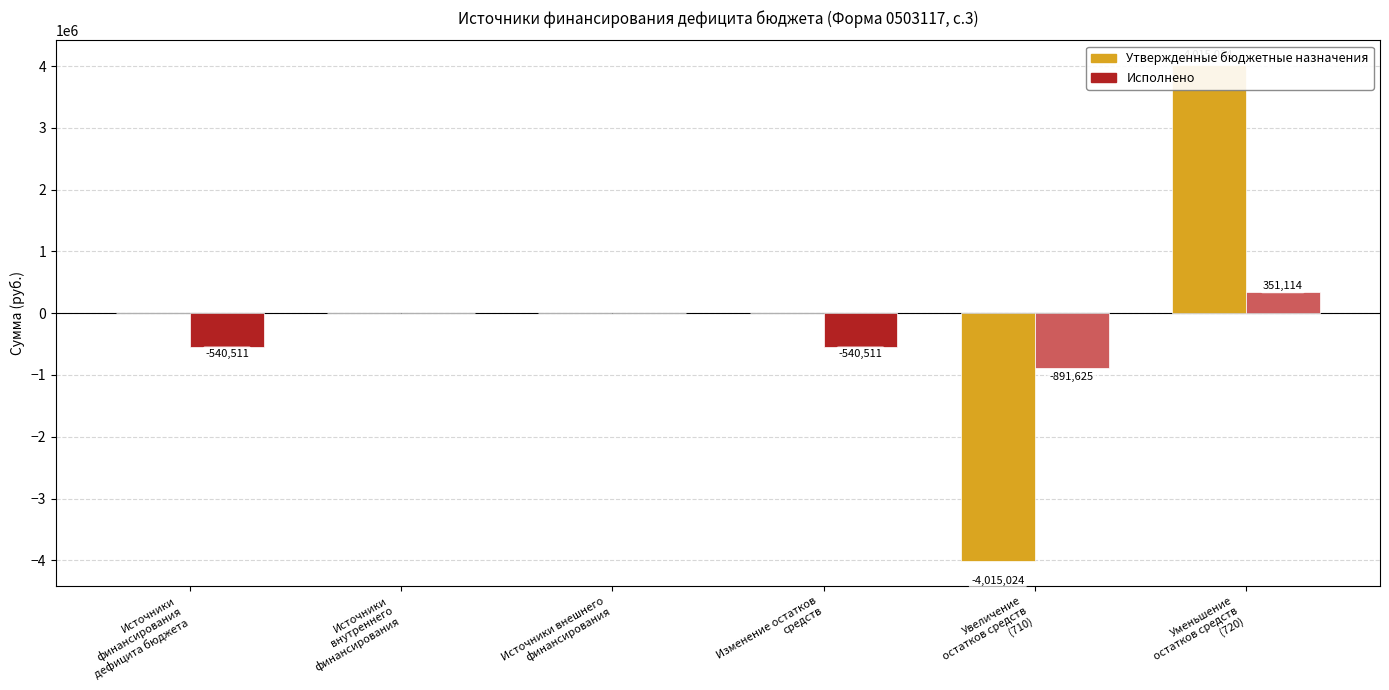

Are the bars grouped side by side (vs. stacked)?

Yes